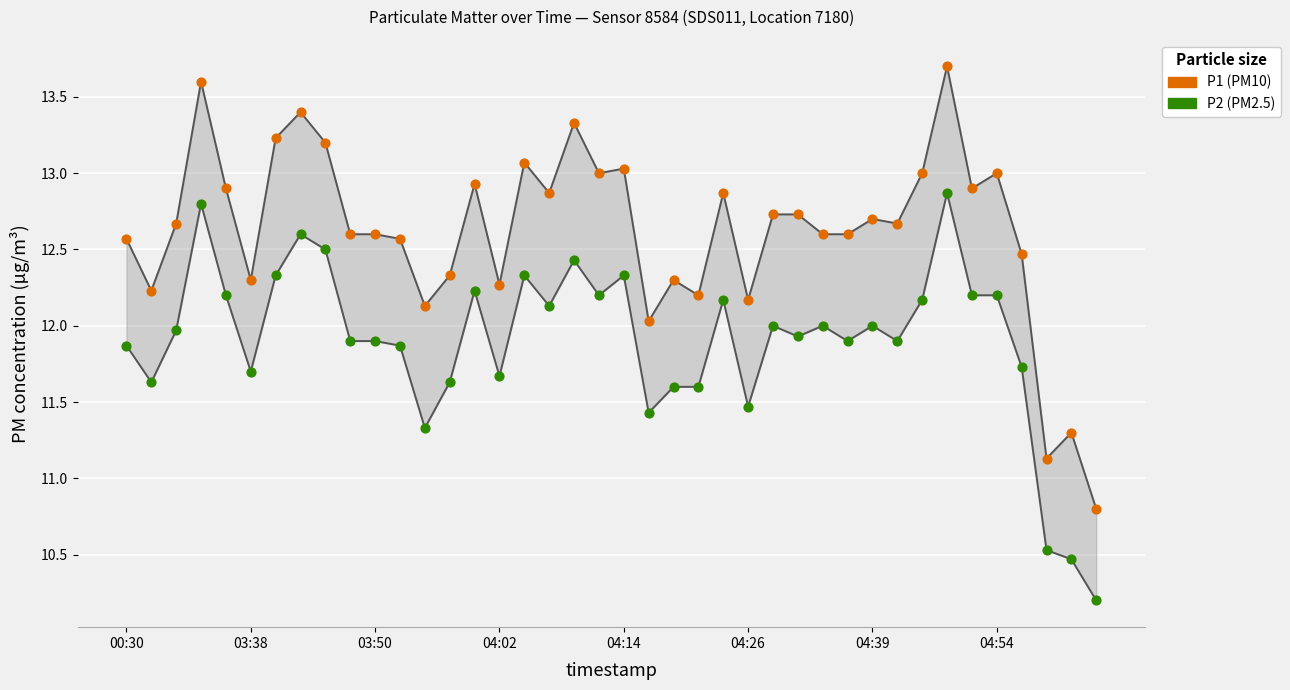

Across all data points, what is the range of Y values (max minus min)?

3.5